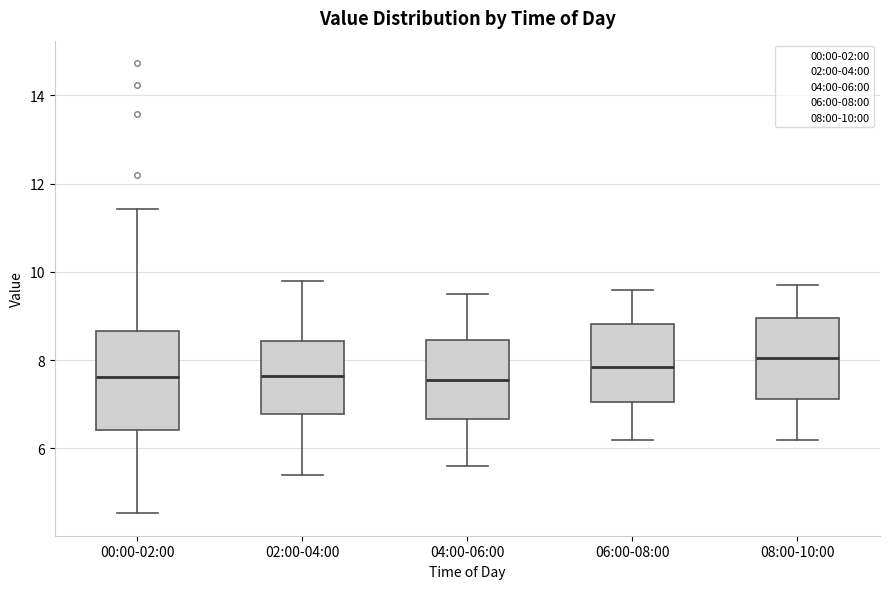

Reading left to right, transcribe this box plot: for each box, give where its median line is, the range the box spans, and where its two whiskers end, as read against the y-axis. The values are not printed on the chart, so give them approximately, as read against the axis.

00:00-02:00: median 7.6, box 6.4 to 8.6, whiskers 4.6 to 11.4
02:00-04:00: median 7.6, box 6.8 to 8.4, whiskers 5.4 to 9.8
04:00-06:00: median 7.6, box 6.6 to 8.4, whiskers 5.6 to 9.6
06:00-08:00: median 7.8, box 7.0 to 8.8, whiskers 6.2 to 9.6
08:00-10:00: median 8.0, box 7.2 to 9.0, whiskers 6.2 to 9.8